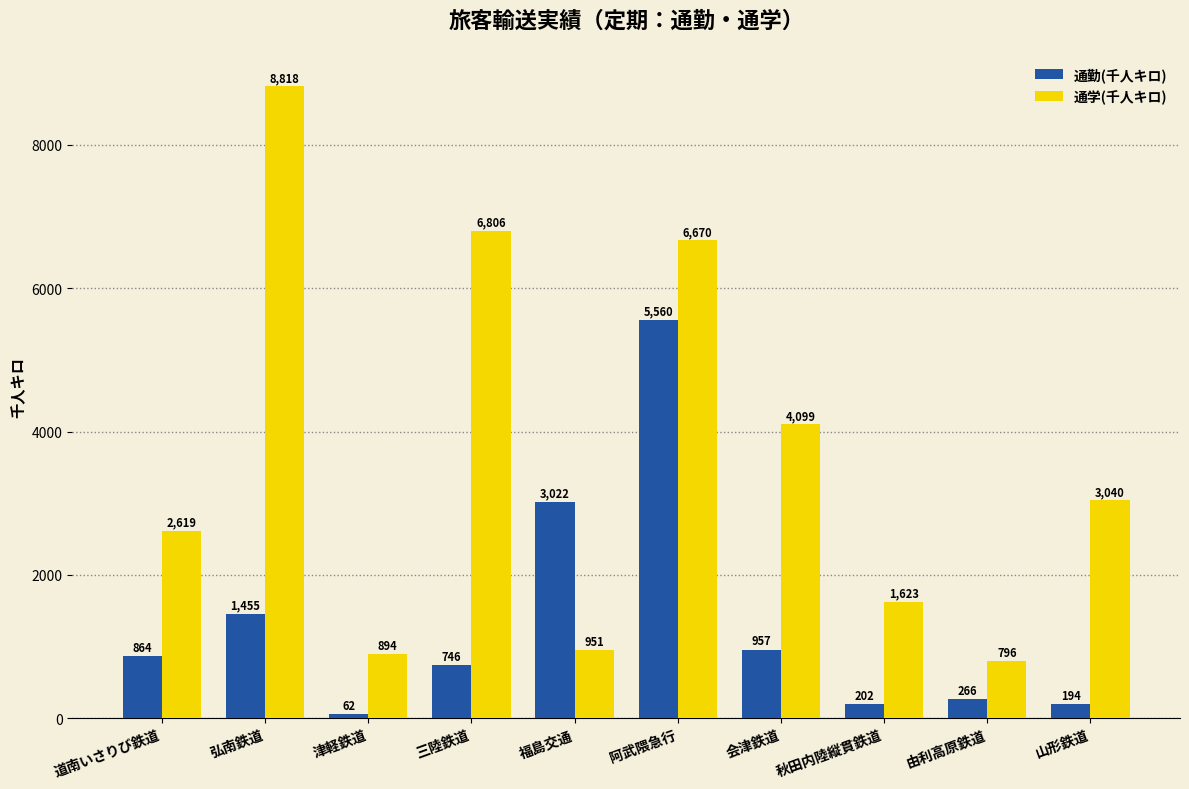

At how many categories does at least one series exceed 3263?

4